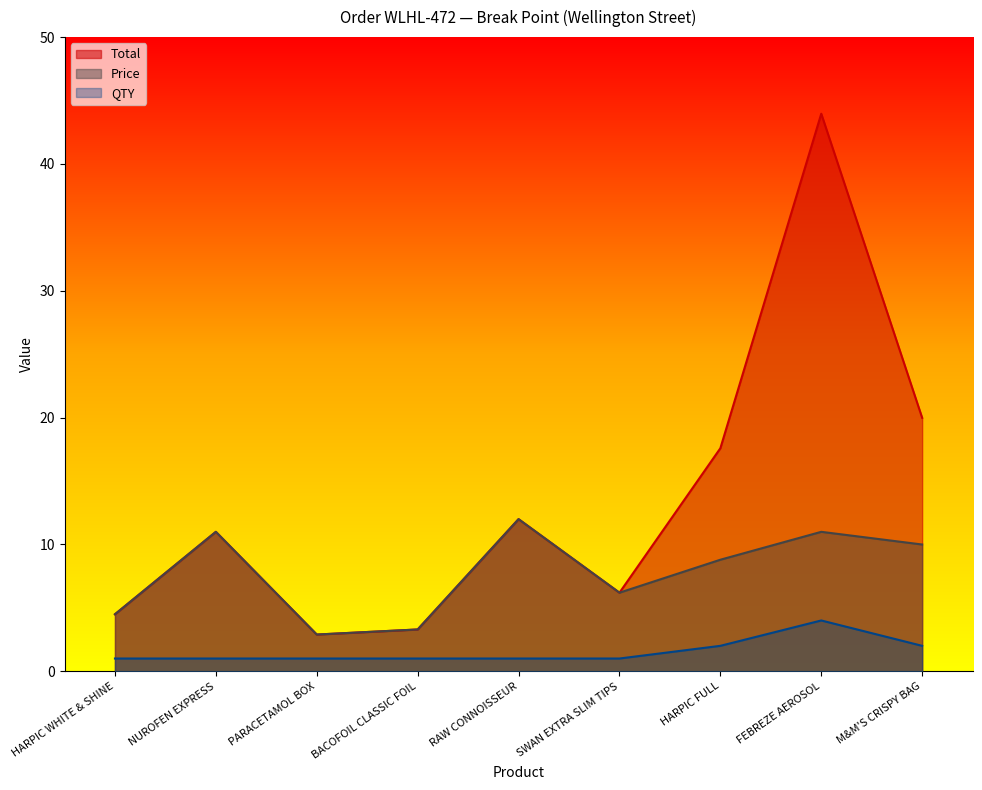

How many series are shown in this chart?

3